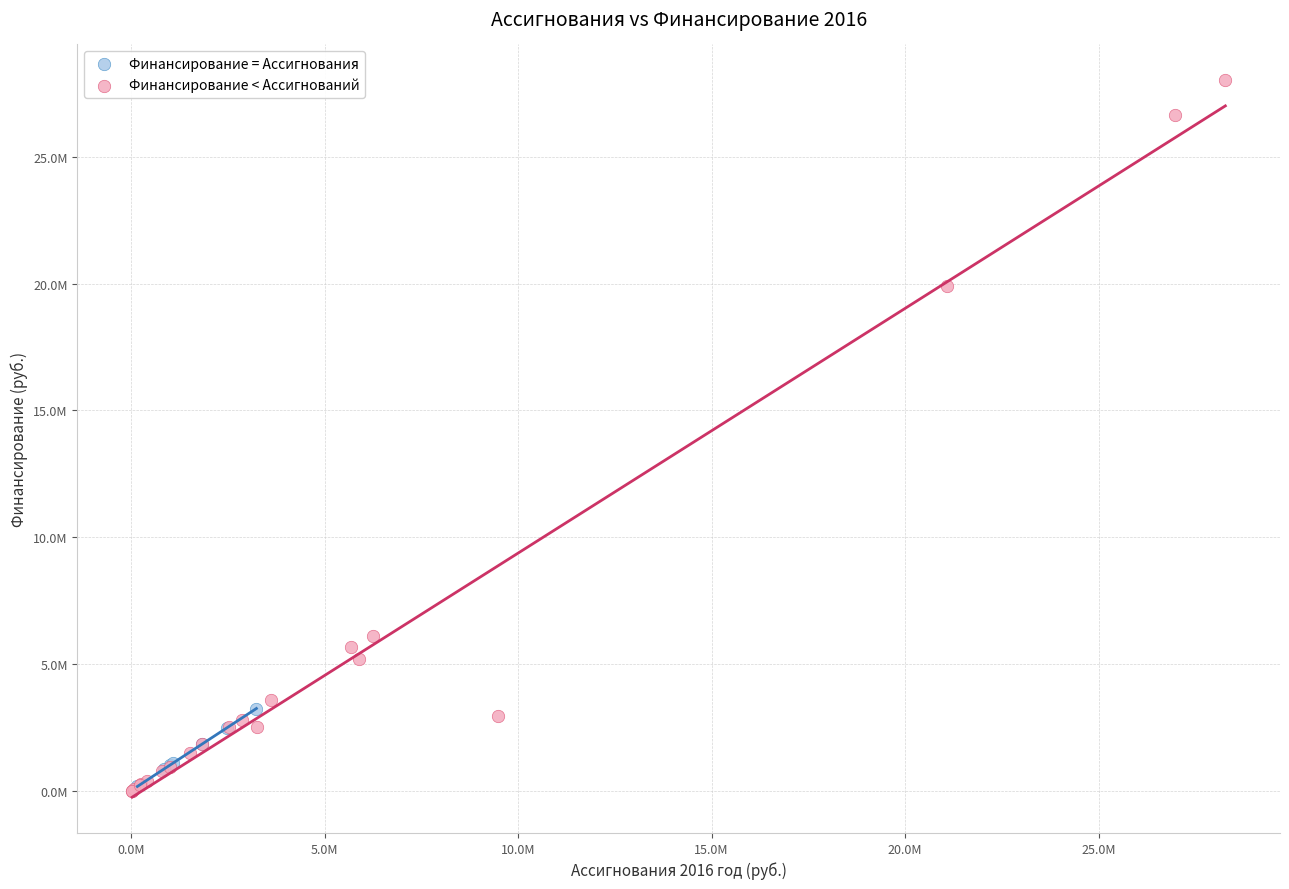

What are all the series names shown in the legend?

Финансирование = Ассигнования, Финансирование < Ассигнований